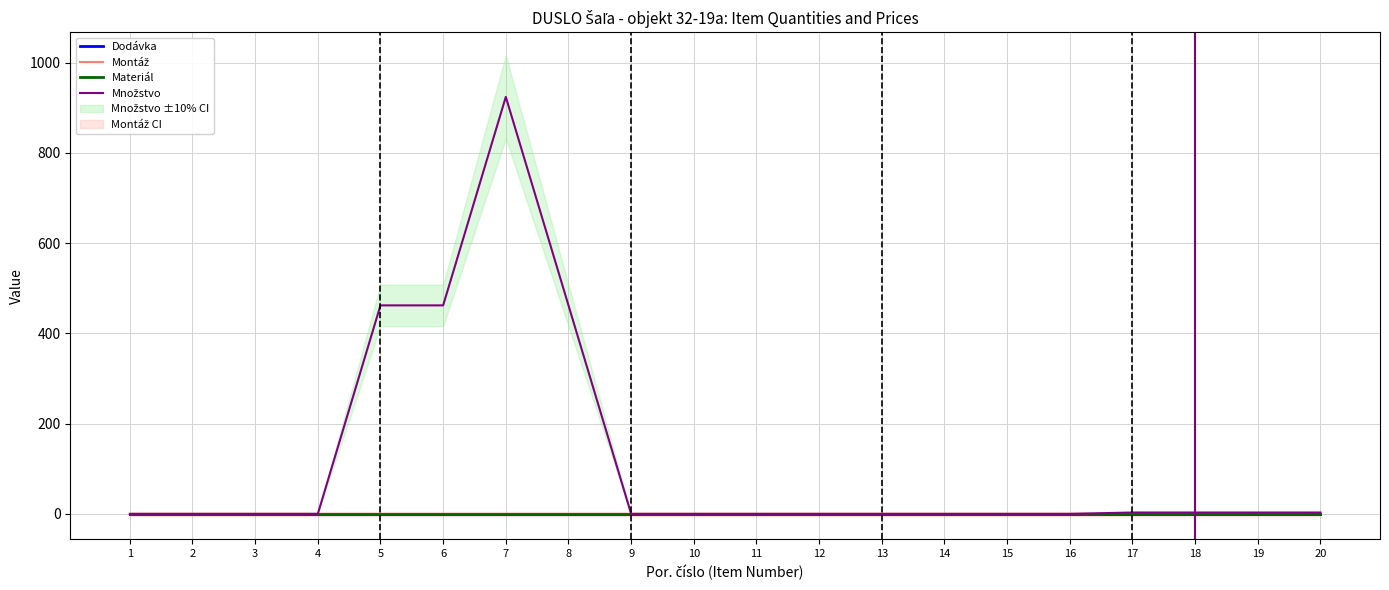

Reading left to right, extract all data points from this chart.

Dodávka: 0	0	0	0	0	0	0	0	0	0	0	0	0	0	0	0	0	0	0	0
Montáž: 0	0	0	0	0	0	0	0	0	0	0	0	0	0	0	0	0	0	0	0
Materiál: 0	0	0	0	0	0	0	0	0	0	0	0	0	0	0	0	0	0	0	0
Množstvo: 0	0	0	0	462	462	924	462	0	0	0	0	0	0	0	0	3	3	3	3